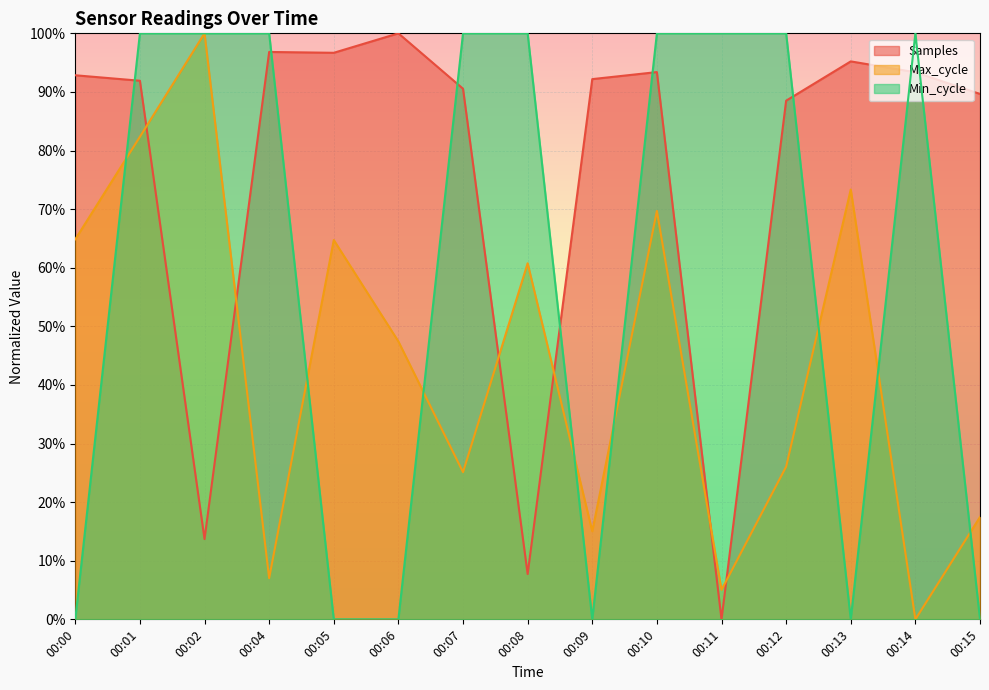

Is the value of Samples at 00:07 greater than the value of Max_cycle at 00:00?

Yes